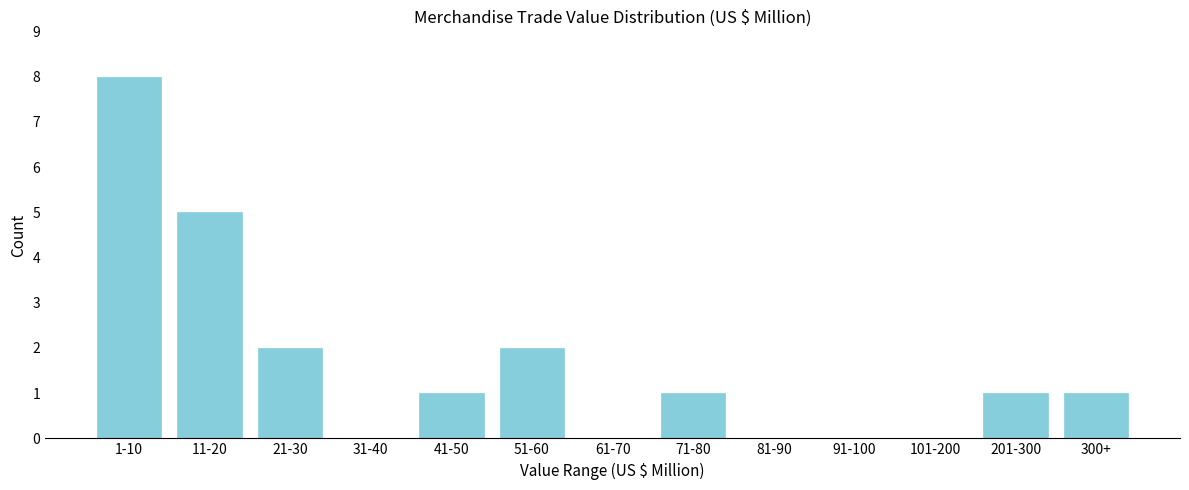

Reading right to left, transcribe all the data shown in this chart.

300+=1	201-300=1	101-200=0	91-100=0	81-90=0	71-80=1	61-70=0	51-60=2	41-50=1	31-40=0	21-30=2	11-20=5	1-10=8